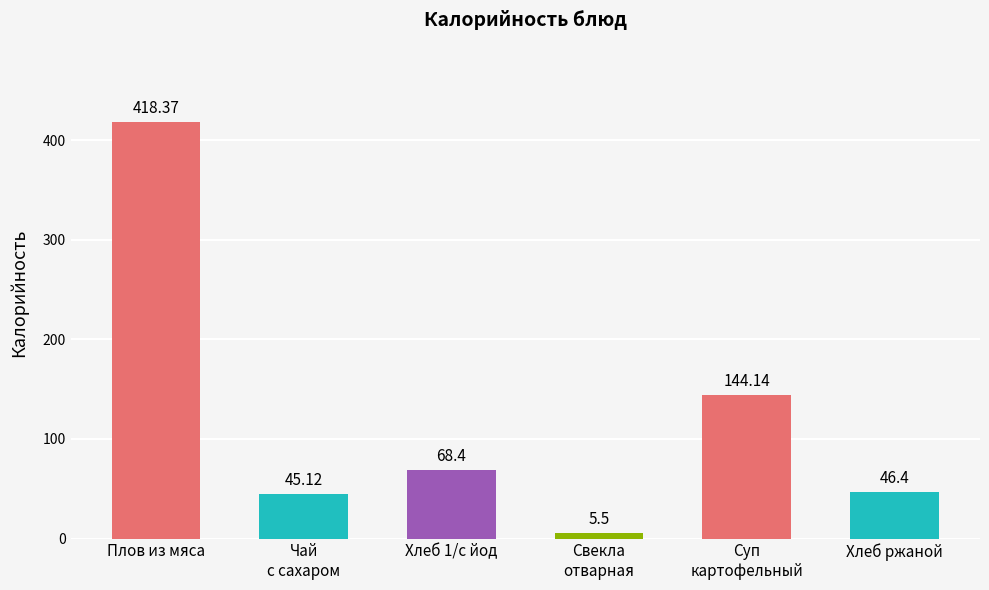

What is the value of the 1st bar from the left?

418.4